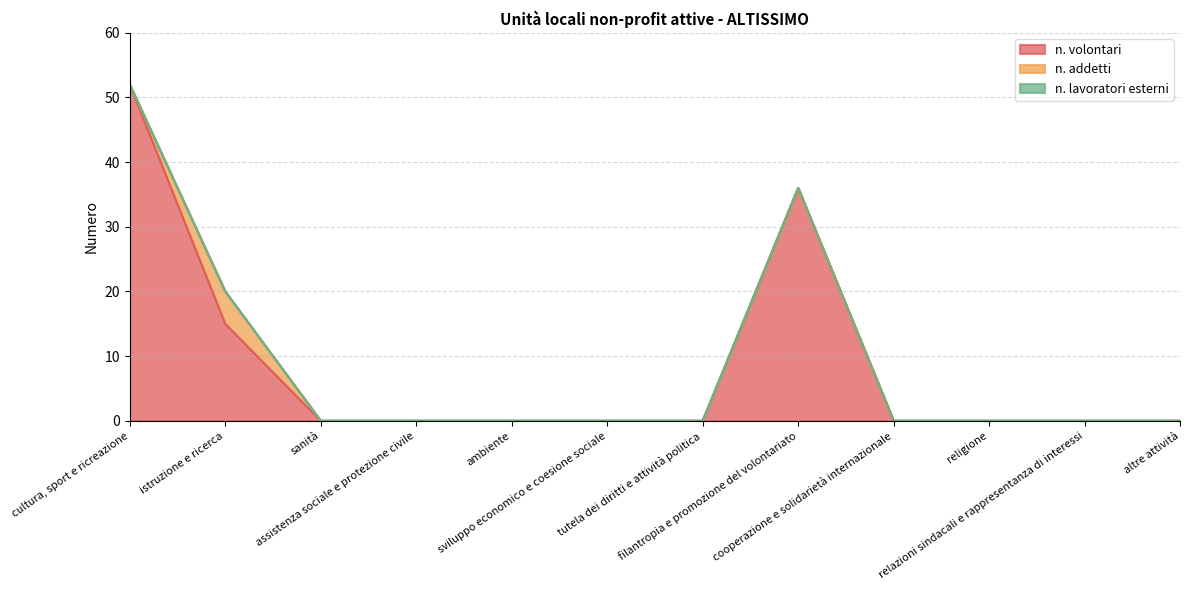

Read the n. volontari value at istruzione e ricerca.

15